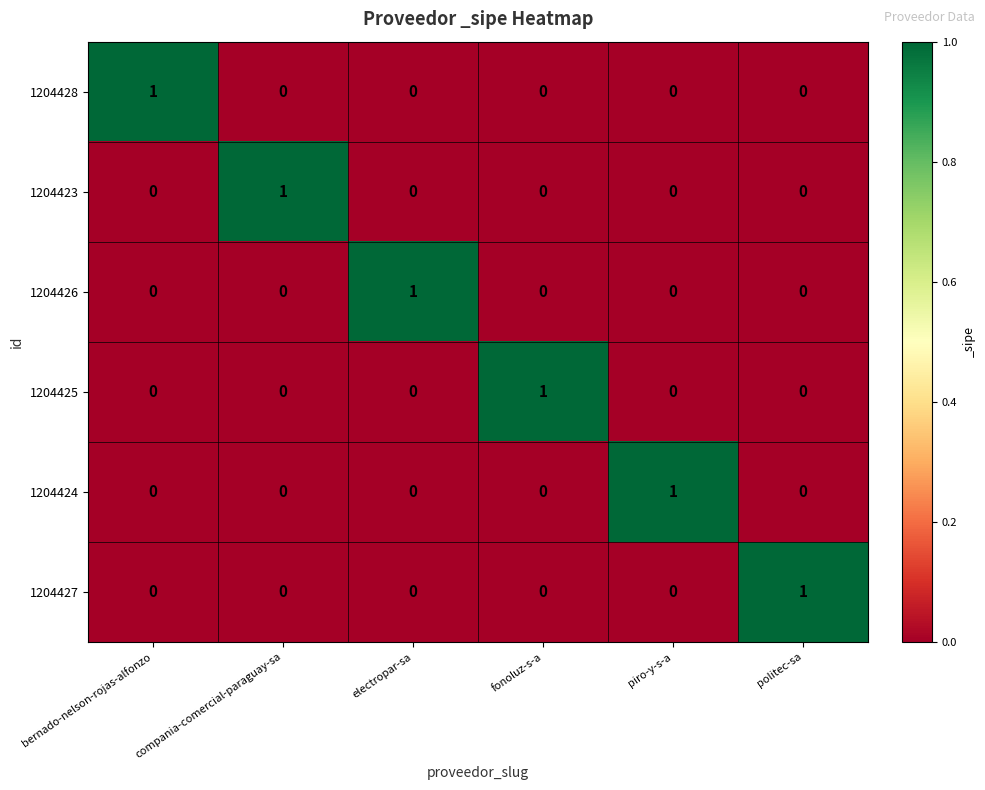

At how many categories does at least one series exceed 0?

6